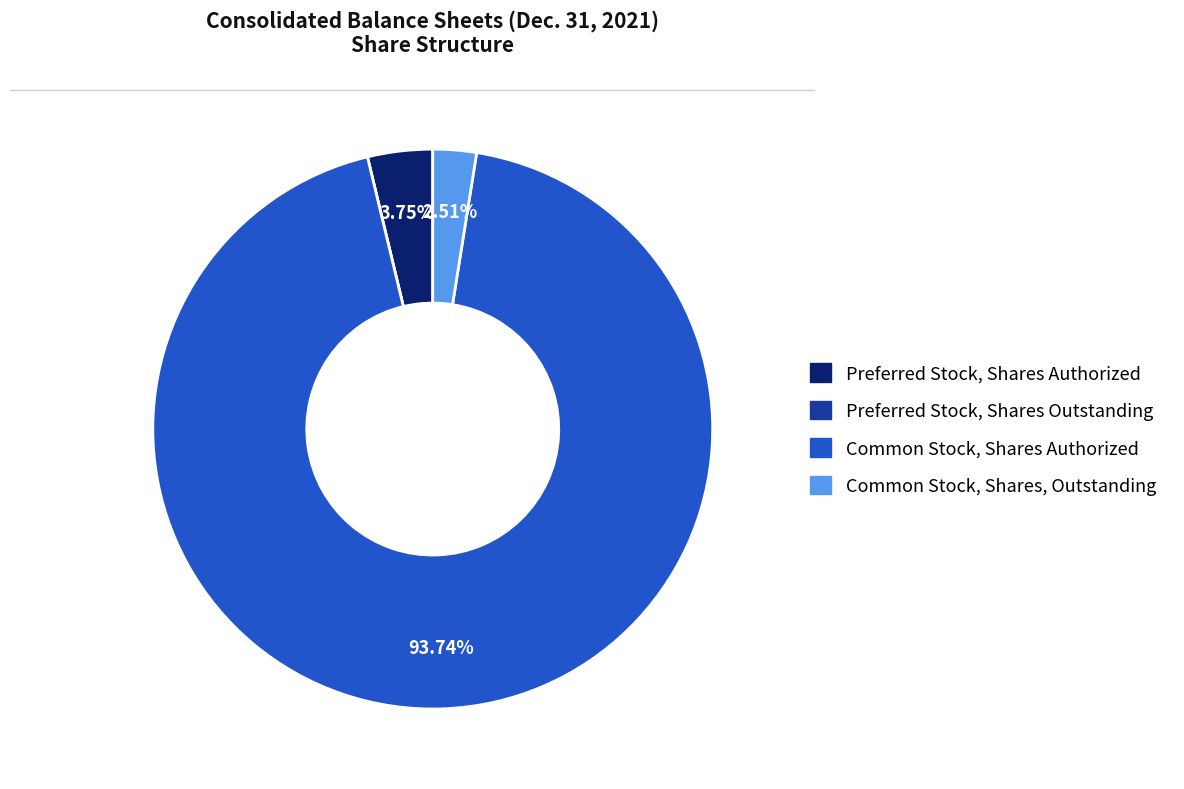

Does Common Stock, Shares Authorized account for over 50% of the chart?

Yes